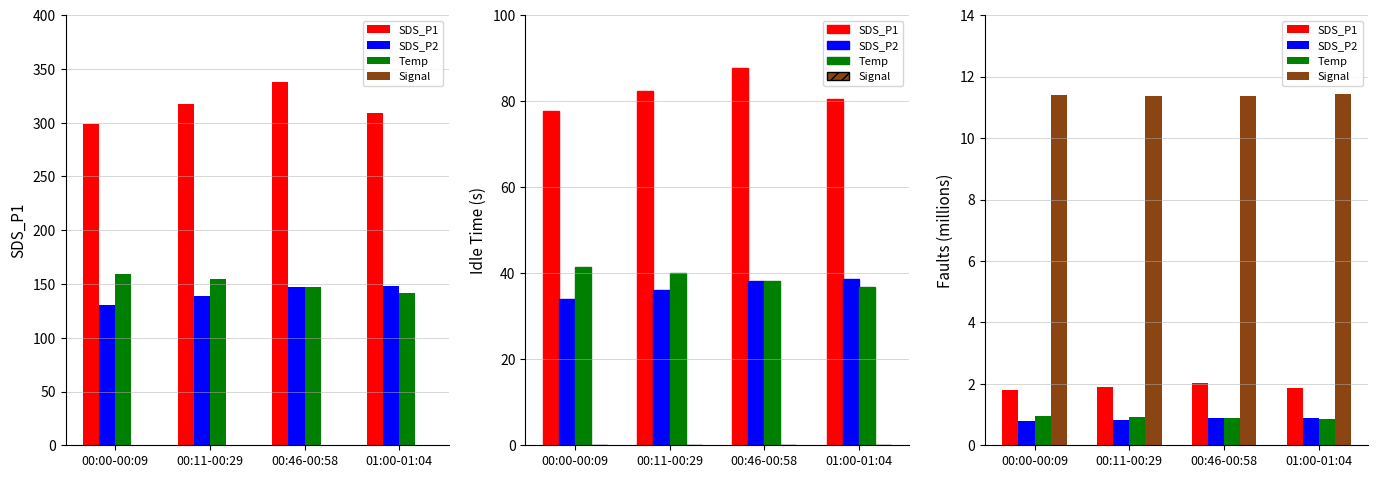

List the labels in order of Temp value, smallest first.

01:00-01:04, 00:46-00:58, 00:11-00:29, 00:00-00:09